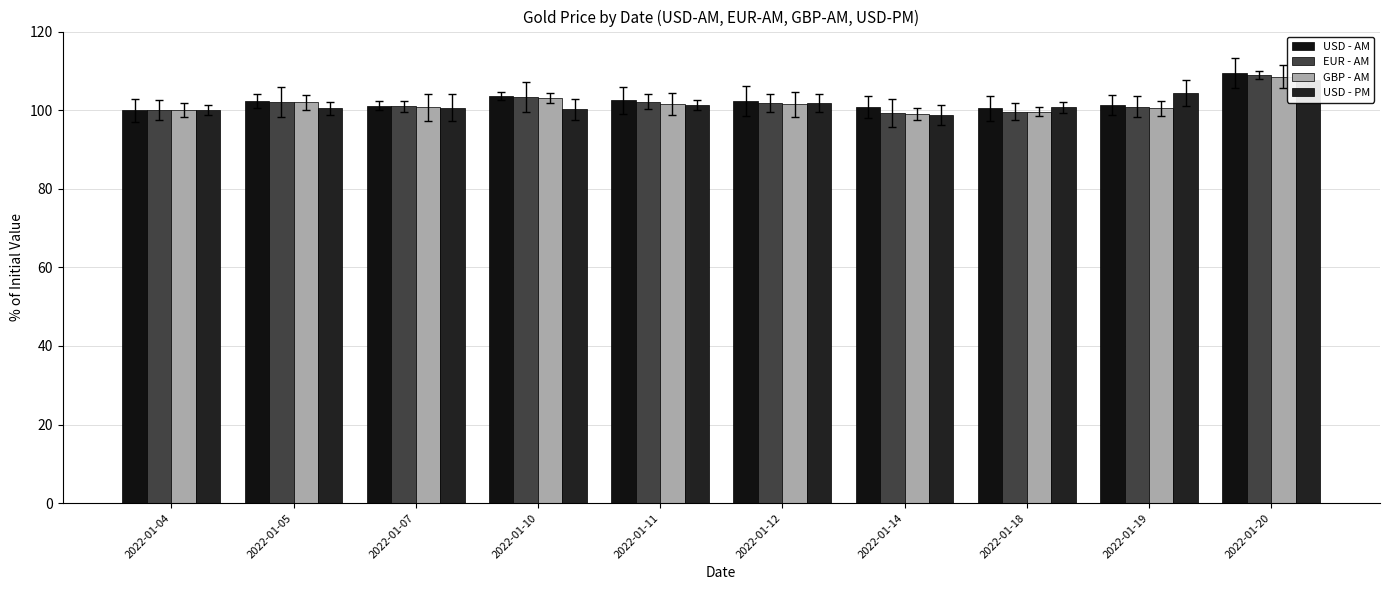

What is the minimum value for EUR - AM?

99.3